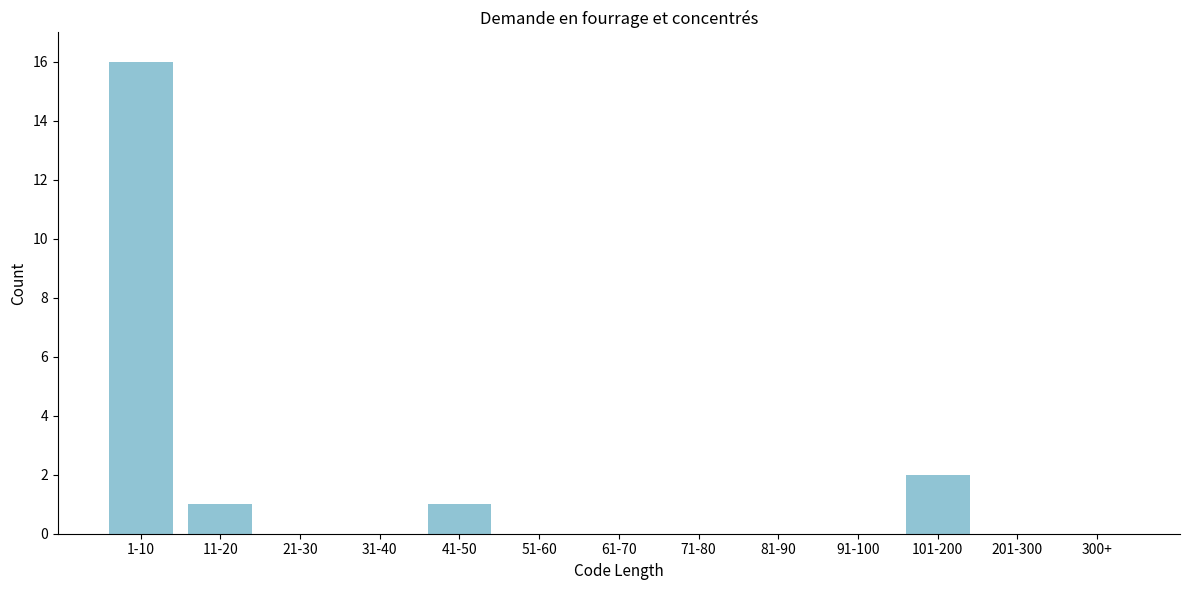

Reading right to left, extract all data points from this chart.

300+=0	201-300=0	101-200=2	91-100=0	81-90=0	71-80=0	61-70=0	51-60=0	41-50=1	31-40=0	21-30=0	11-20=1	1-10=16